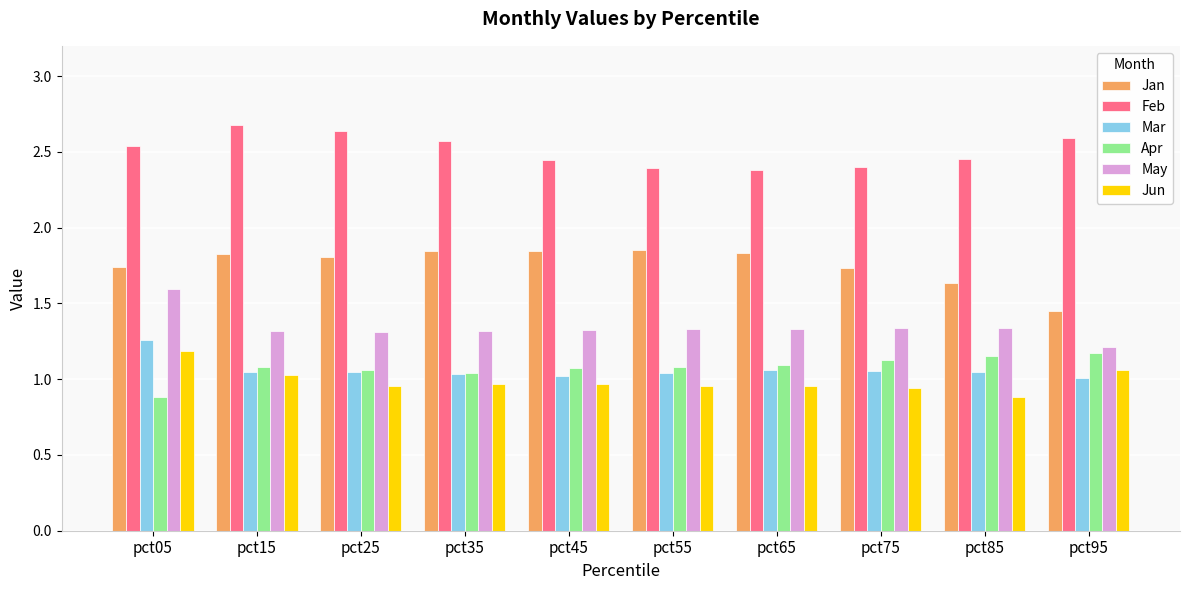

What is the difference between the maximum and minimum values in the Apr series?

0.3